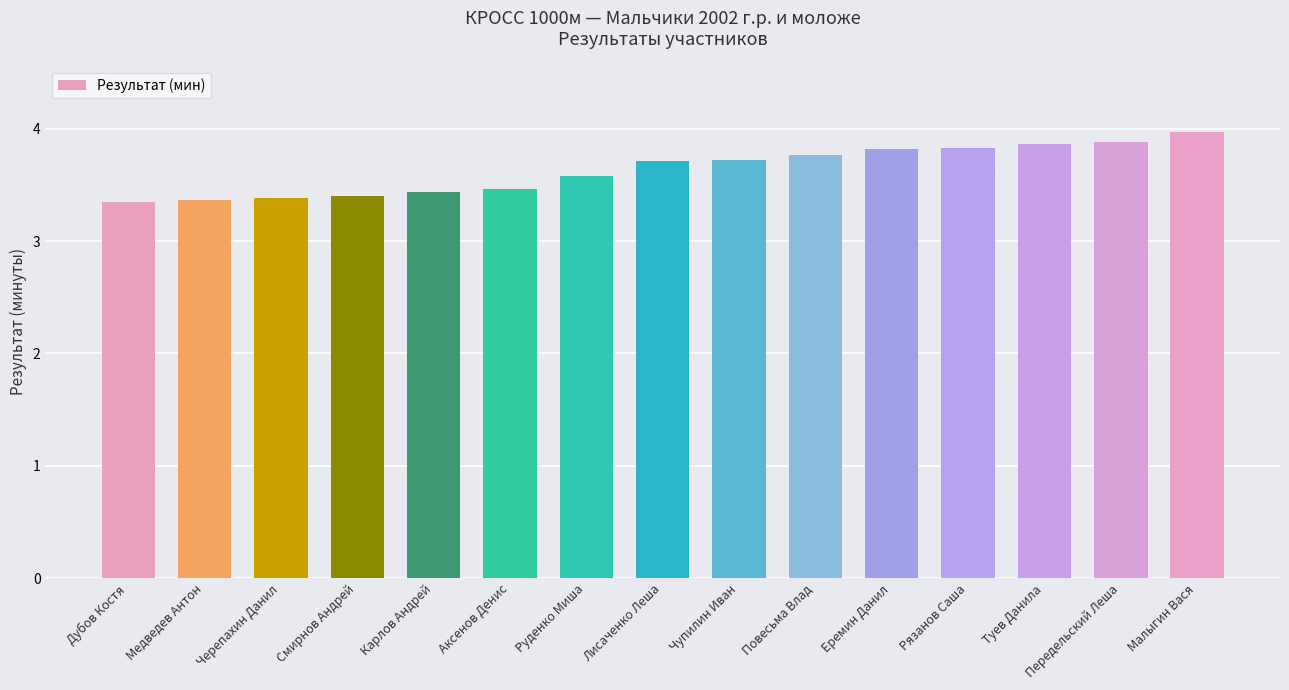

The value at Туев Данила is 3.9. True or false?

True